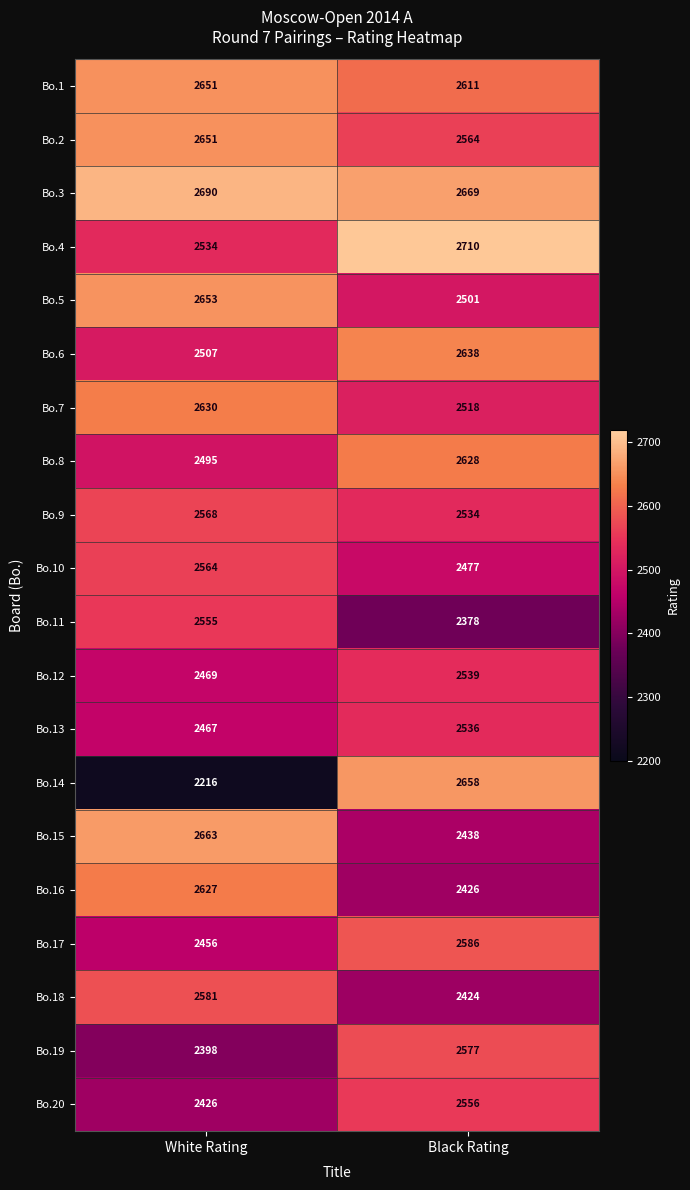

Which label corresponds to the largest value in the chart?

Black Rating